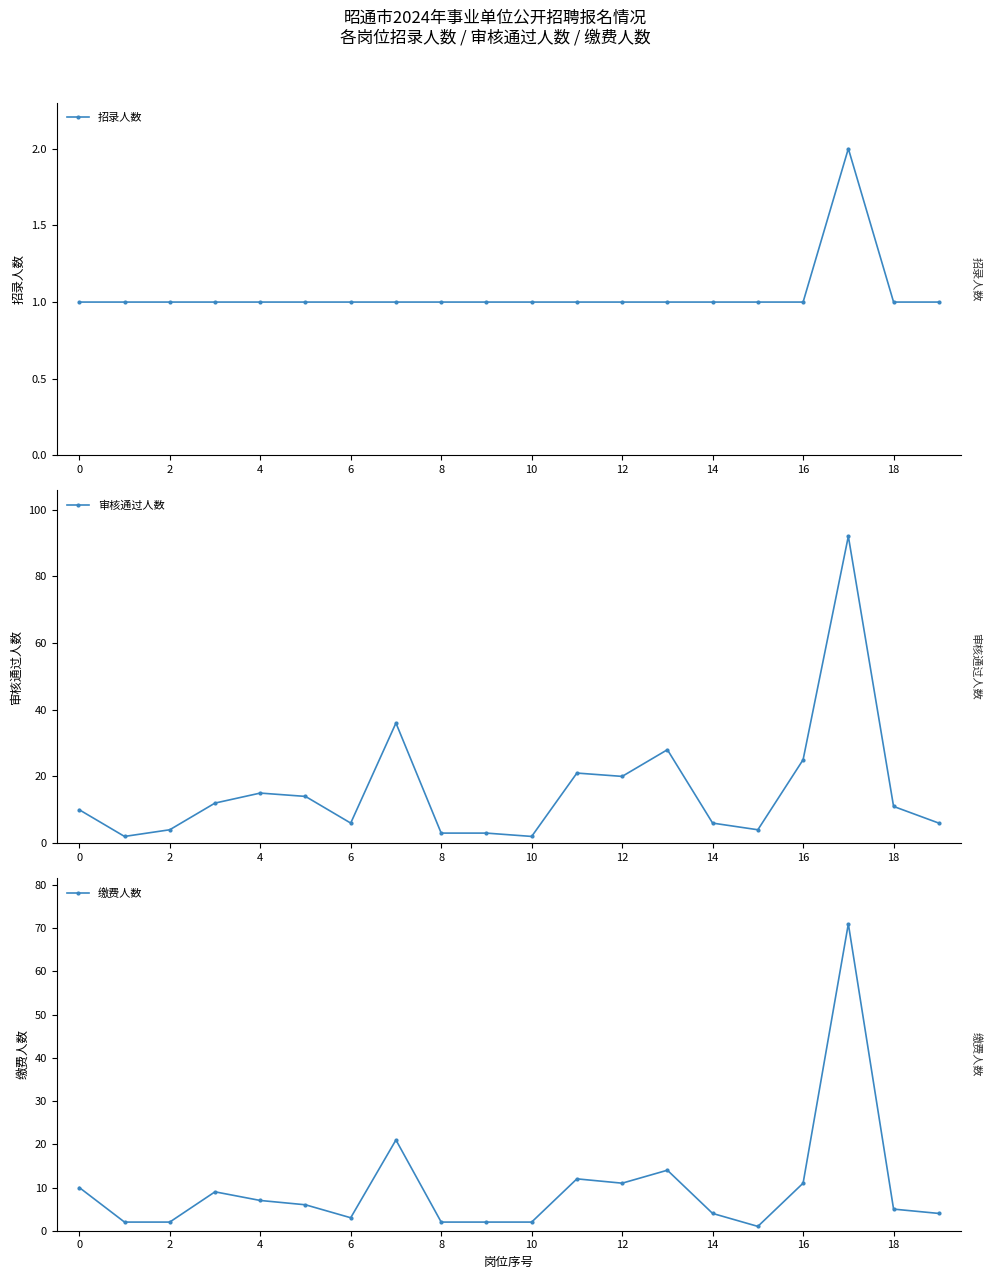

At how many categories does at least one series exceed 39?

1